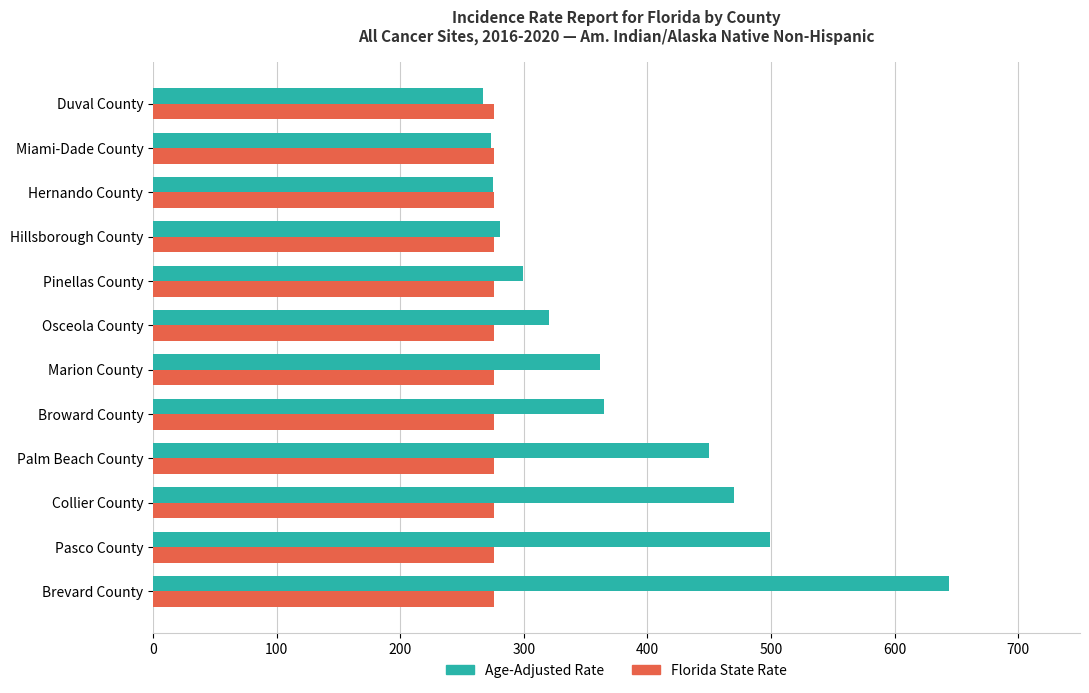

Is it true that Age-Adjusted Rate equals 454.2 at Hernando County?

False